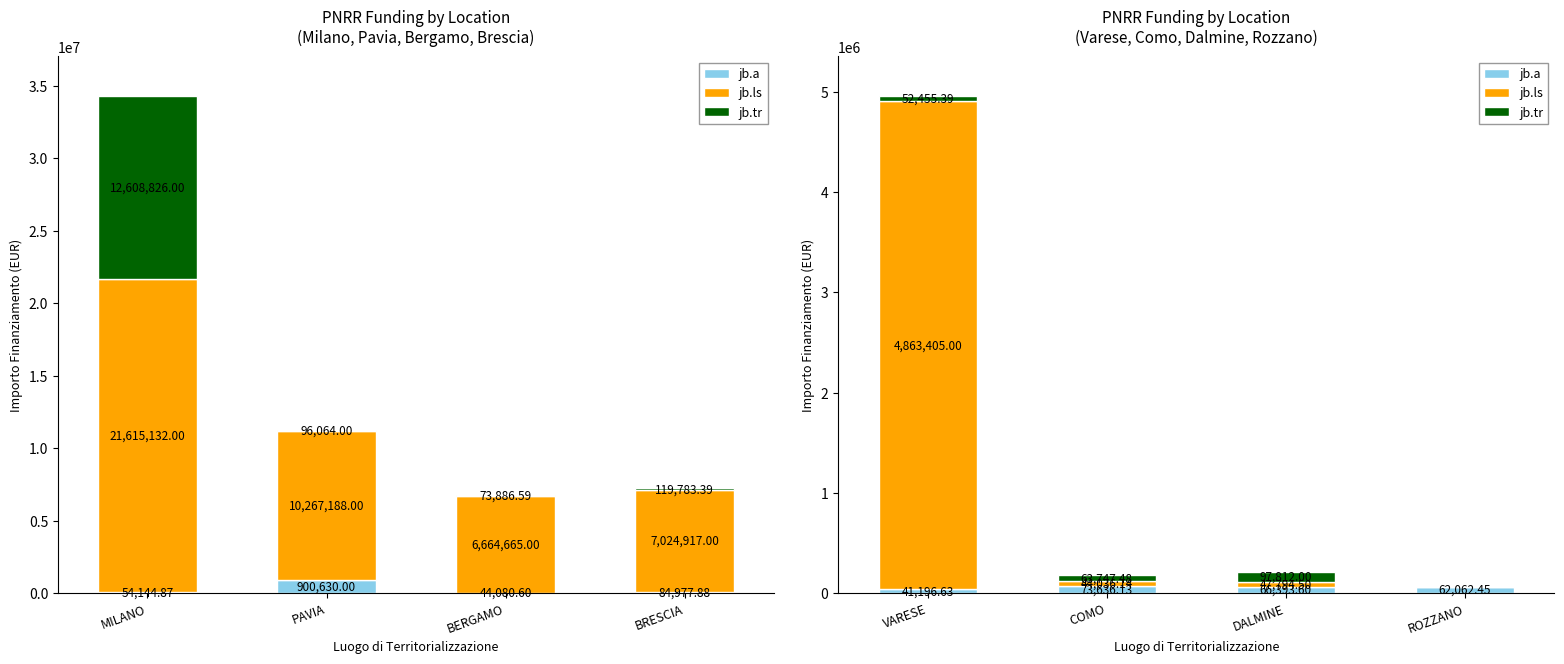

How many data points does each series have?

4